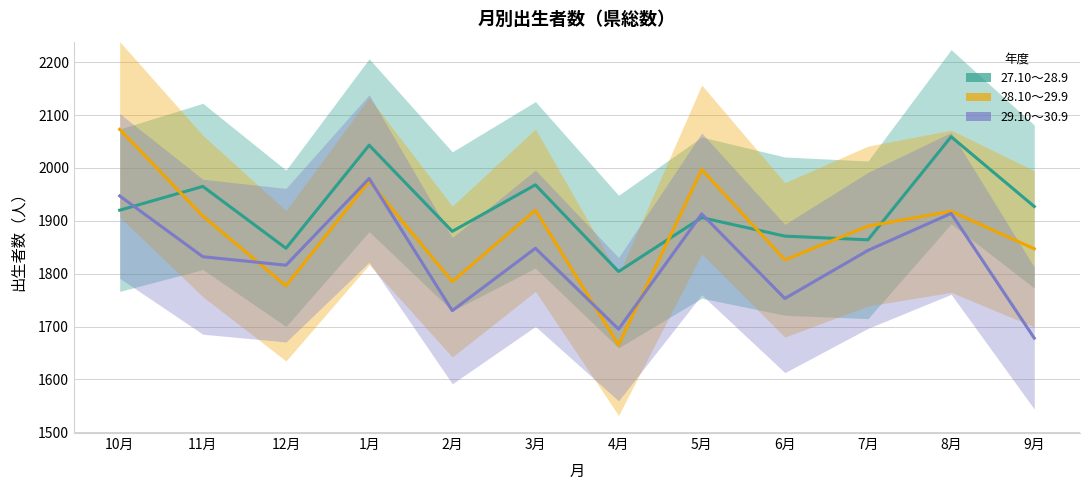

What is the difference between the highest and lowest values at 11月?

133